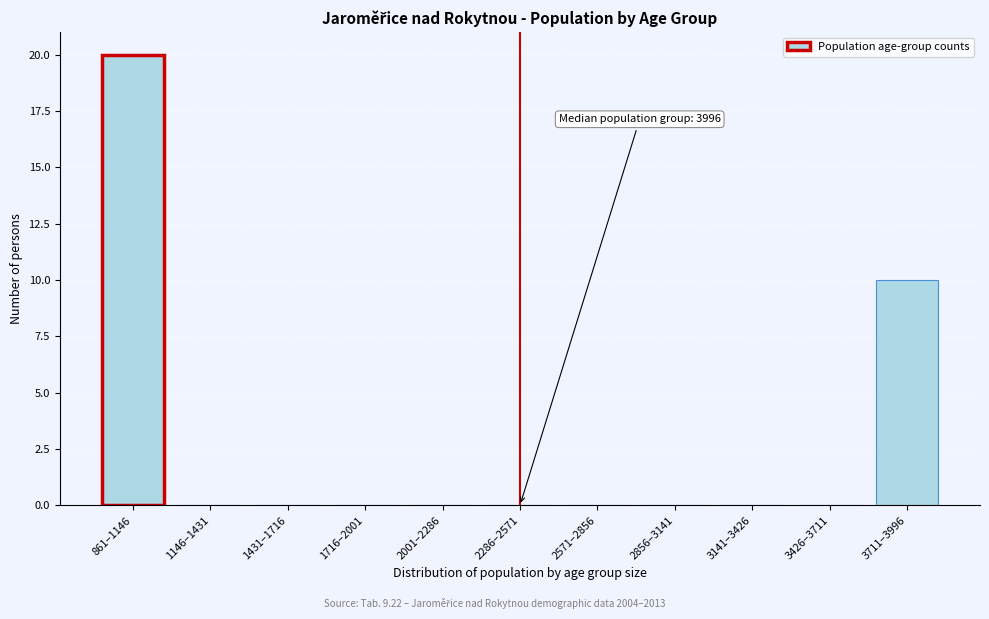

Reading left to right, what are all the values shown in this chart?

861–1146=20	1146–1431=0	1431–1716=0	1716–2001=0	2001–2286=0	2286–2571=0	2571–2856=0	2856–3141=0	3141–3426=0	3426–3711=0	3711–3996=10